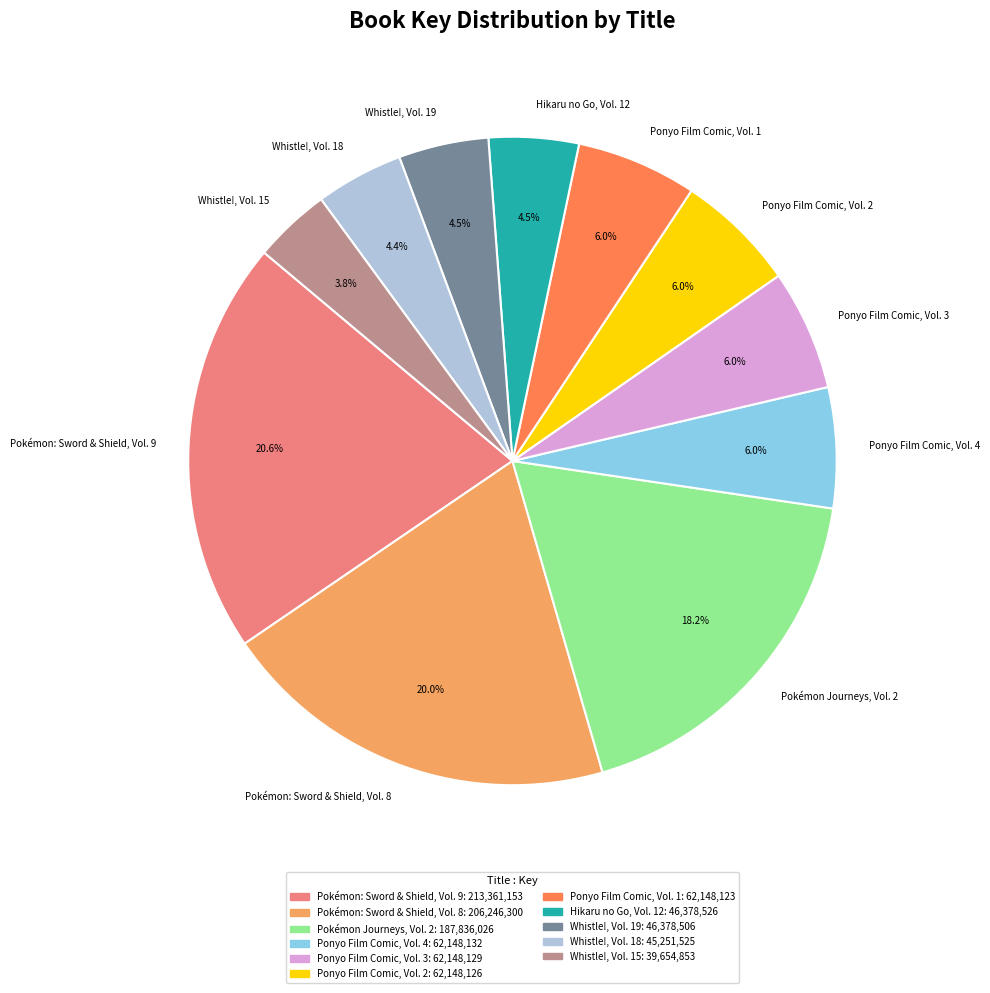

Is there a majority slice in this chart?

No